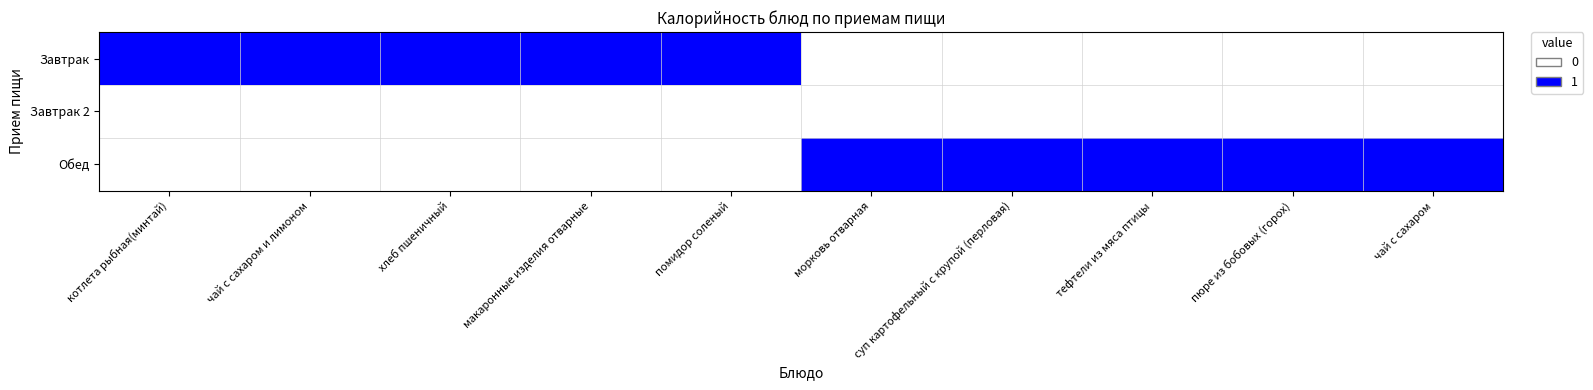

What is the difference between the highest and lowest values at хлеб пшеничный?

1